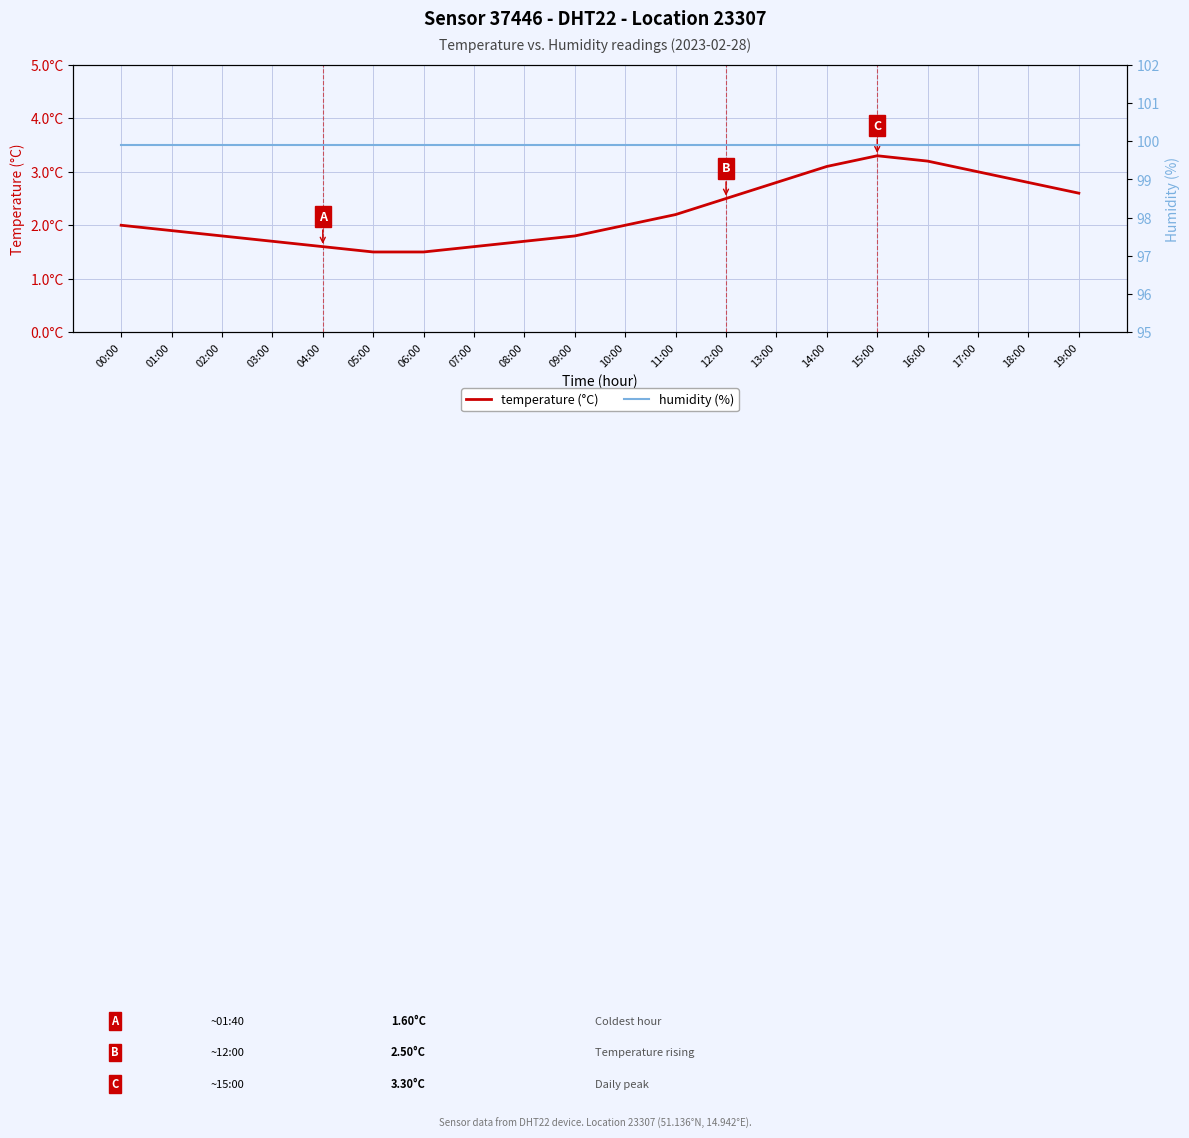

What is the value of the temperature (°C) point at the 9th from the left?

1.7